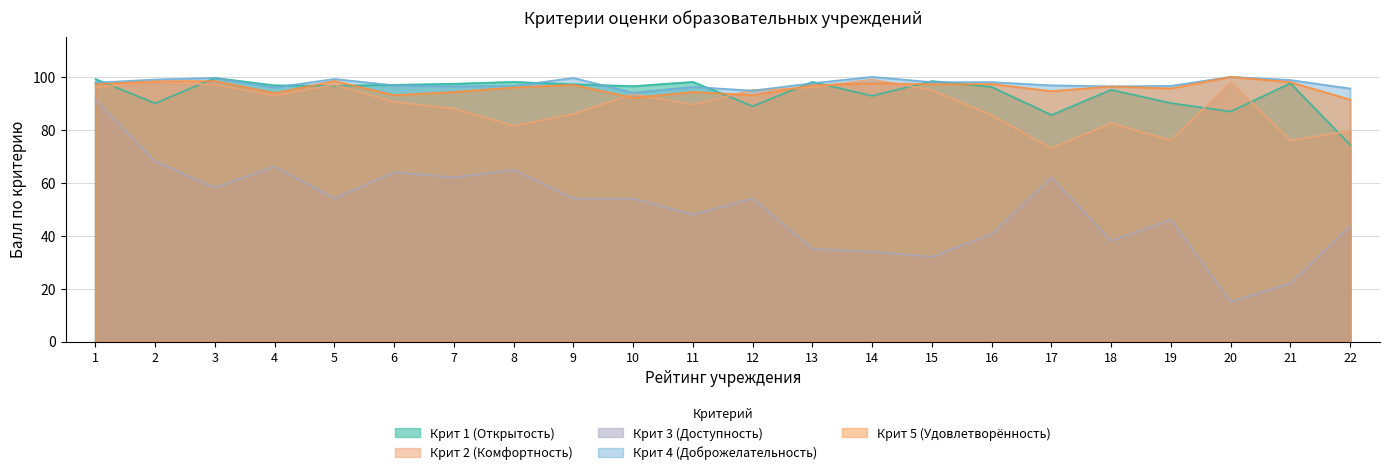

At which label does Крит 2 (Комфортность) first exceed 93?

1